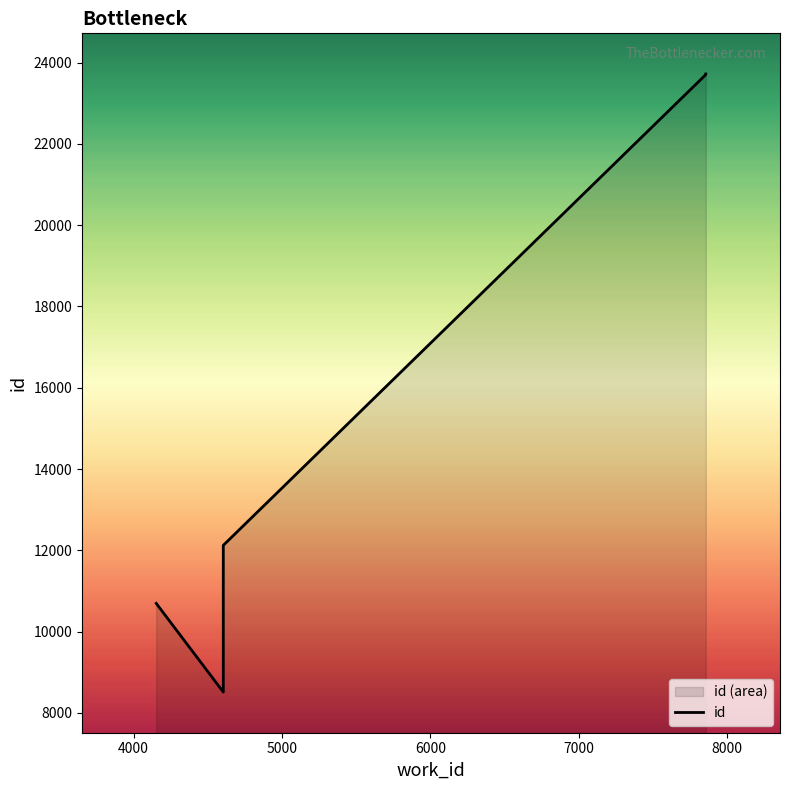

True or false: the data shows 3340 at 5000.

False